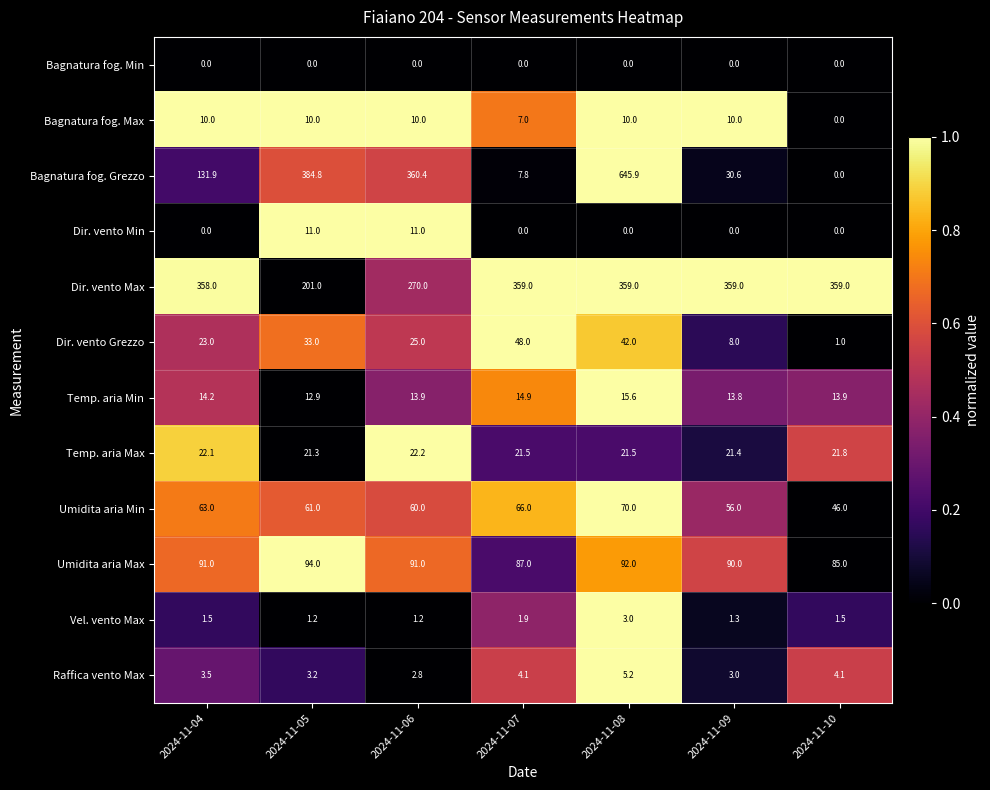

What is the maximum value shown in the chart?

645.9